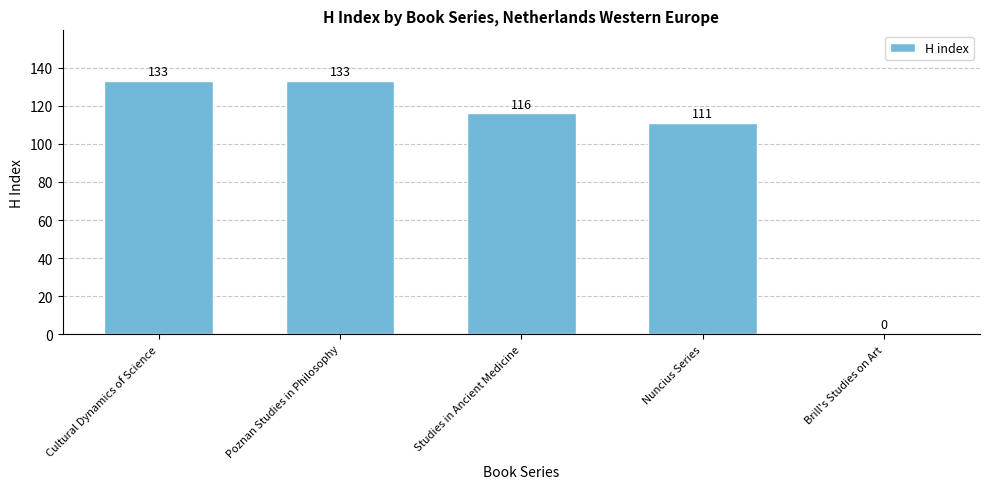

Reading left to right, extract all data points from this chart.

133	133	116	111	0